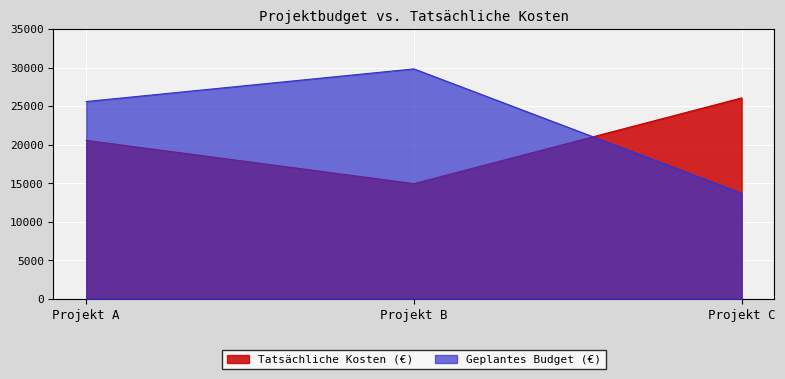

Which series has the largest total across all categories?

Geplantes Budget (€)